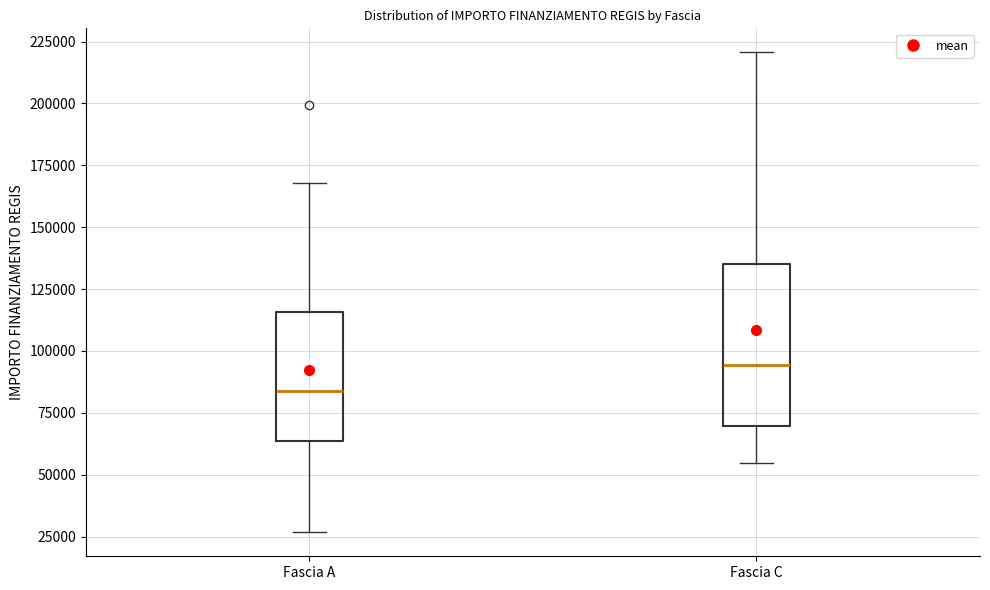

Reading left to right, transcribe this box plot: for each box, give where its median line is, the range the box spans, and where its two whiskers end, as read against the y-axis. The values are not printed on the chart, so give them approximately, as read against the axis.

Fascia A: median 85000, box 65000 to 115000, whiskers 25000 to 170000
Fascia C: median 95000, box 70000 to 135000, whiskers 55000 to 220000